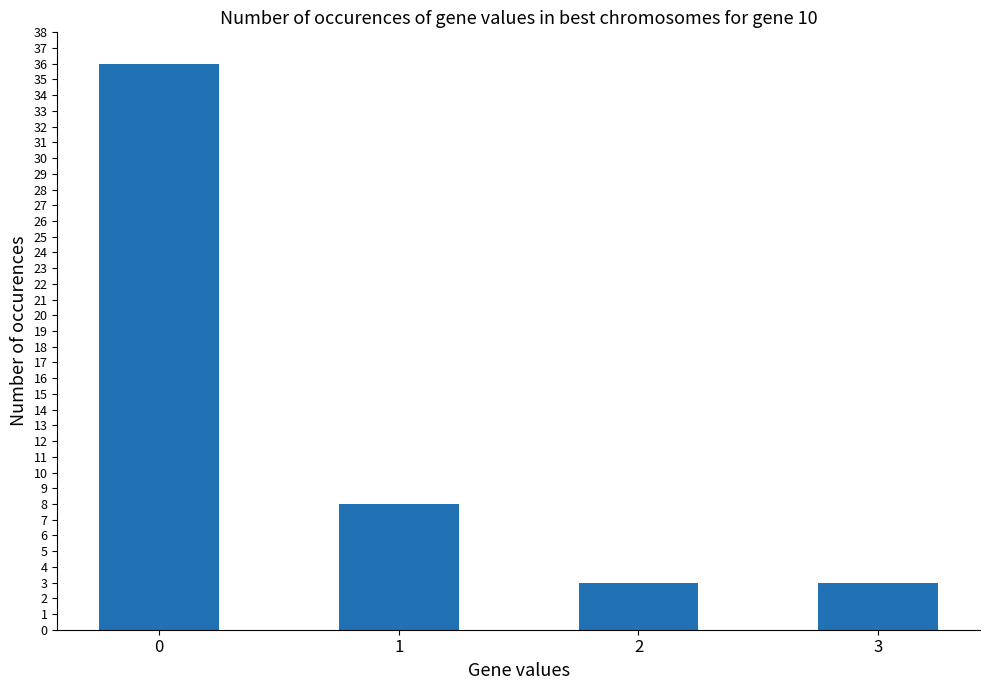

The value at 0 is 16. True or false?

False